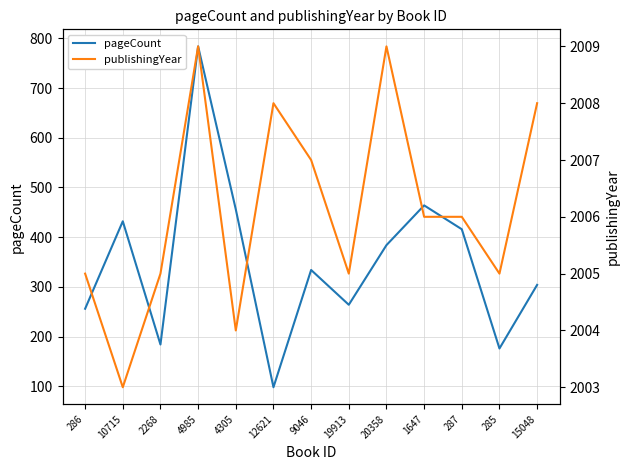

How many categories are shown in the chart?

13